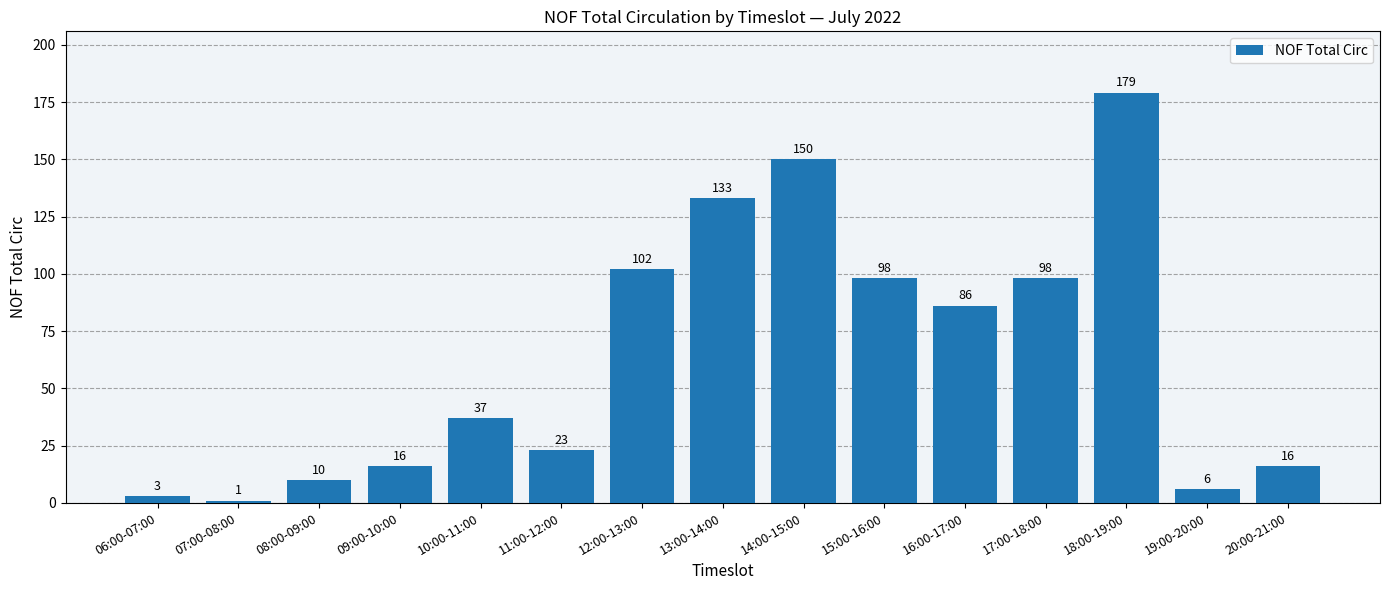

The chart shows a value of 16 at 20:00-21:00. True or false?

True